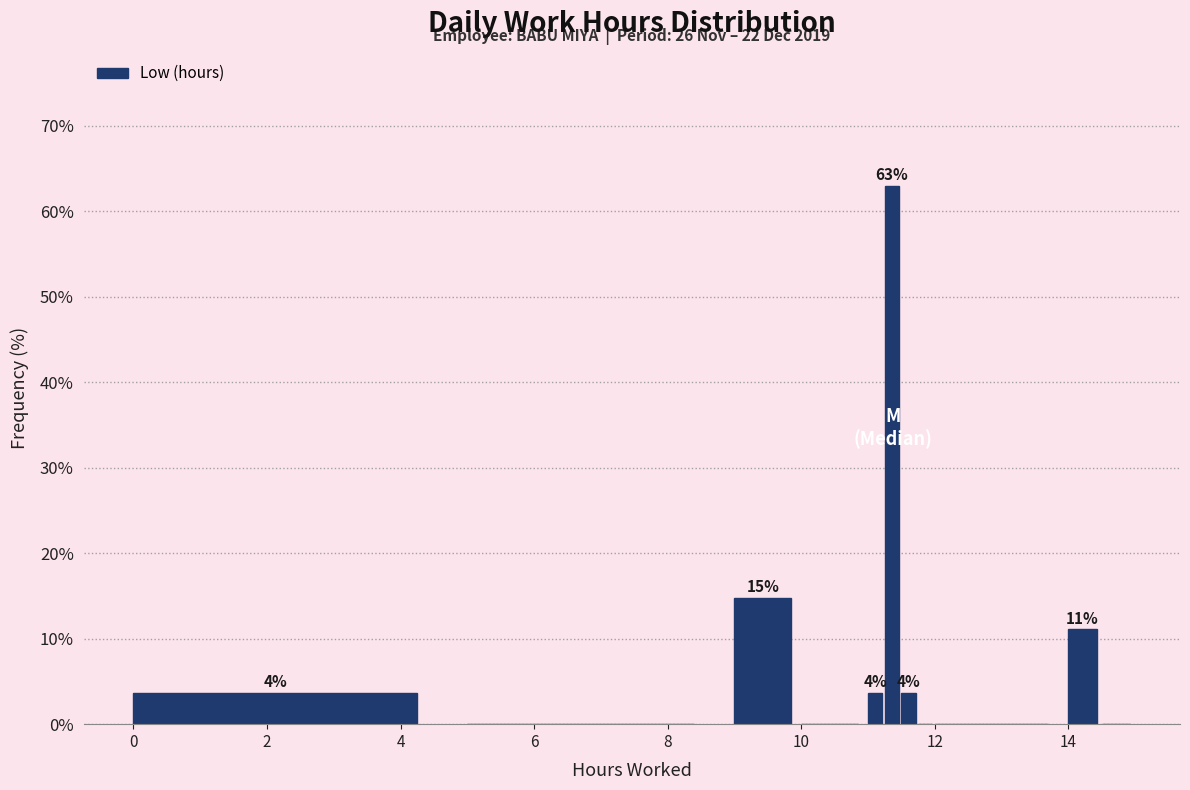

Read against the x-axis, roughly where is the centre of the tallest bar?

11.4